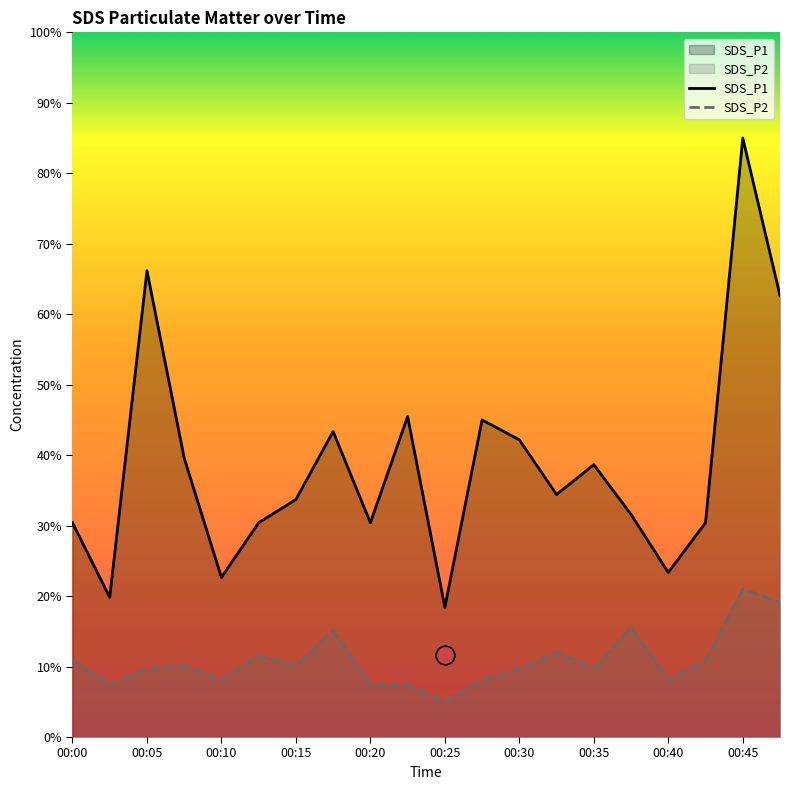

Which series has the largest Y range (max minus min)?

SDS_P1